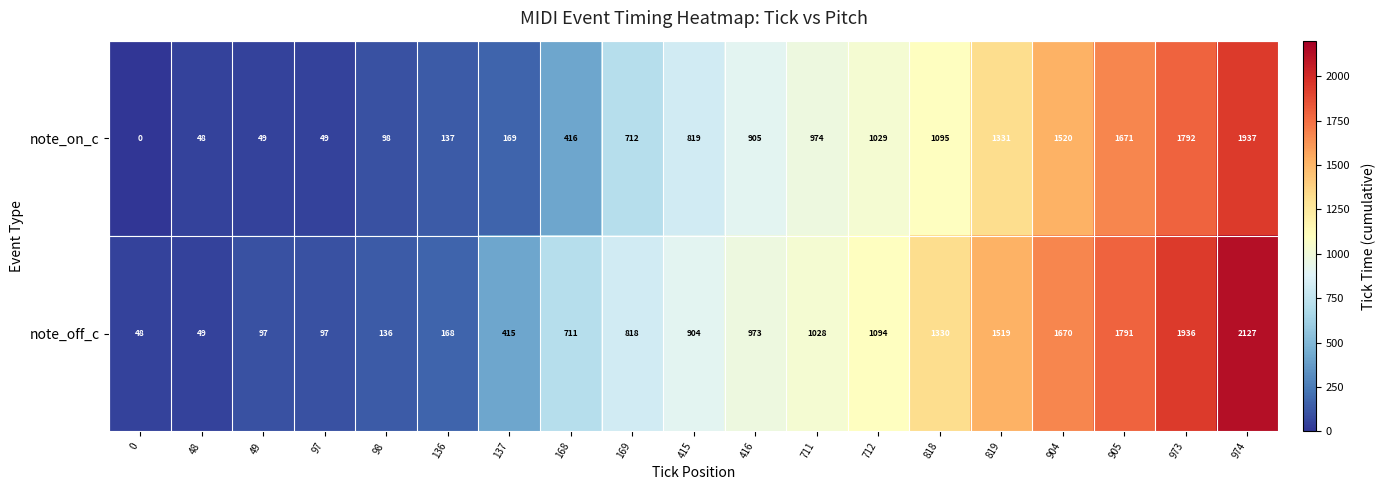

List the series in order of their peak value, highest first.

note_off_c, note_on_c